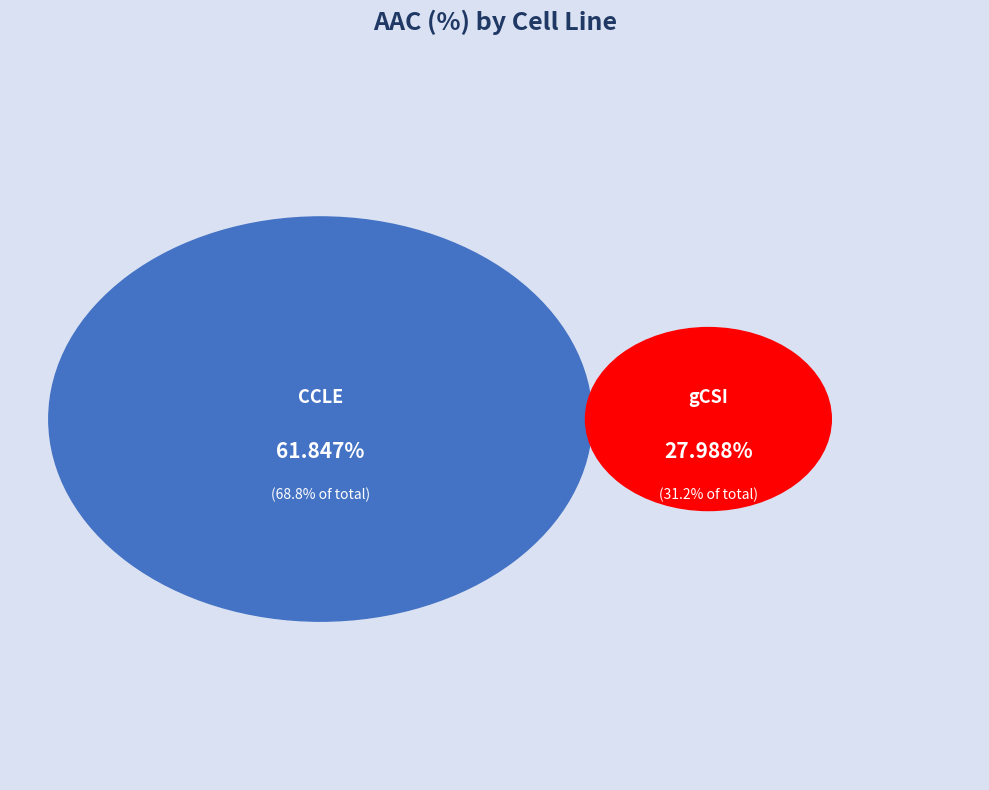

To the nearest percent, what portion does CCLE represent?

69%